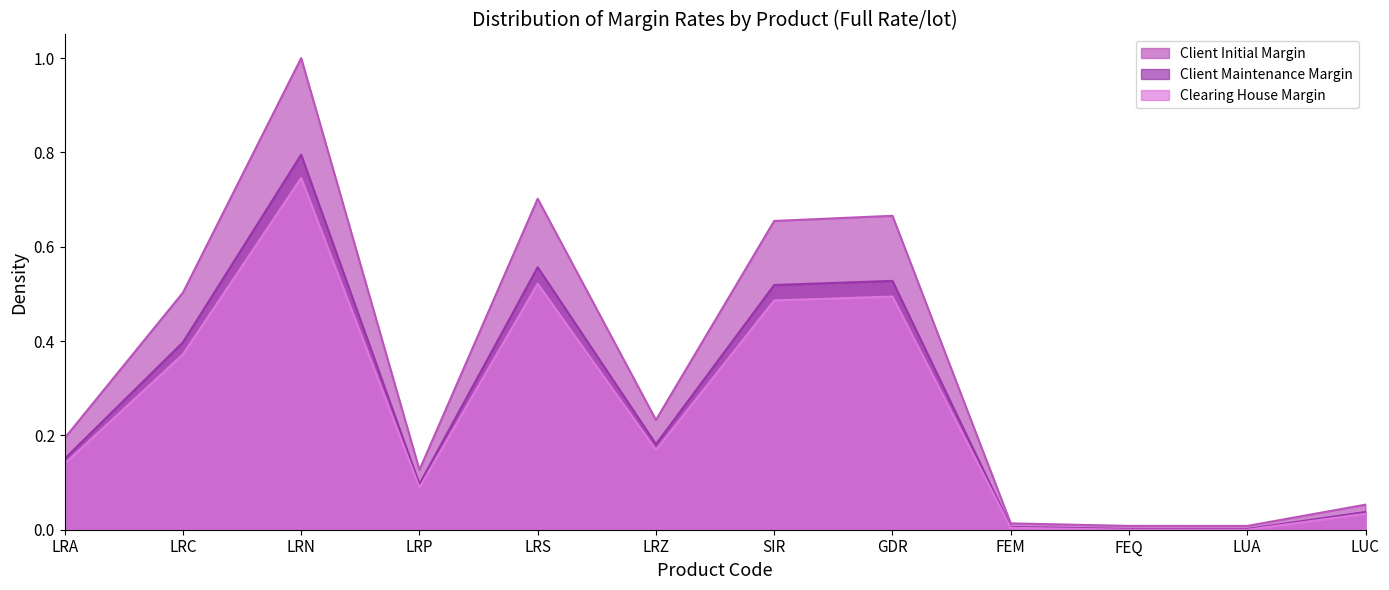

What position from the left is FEM?

9